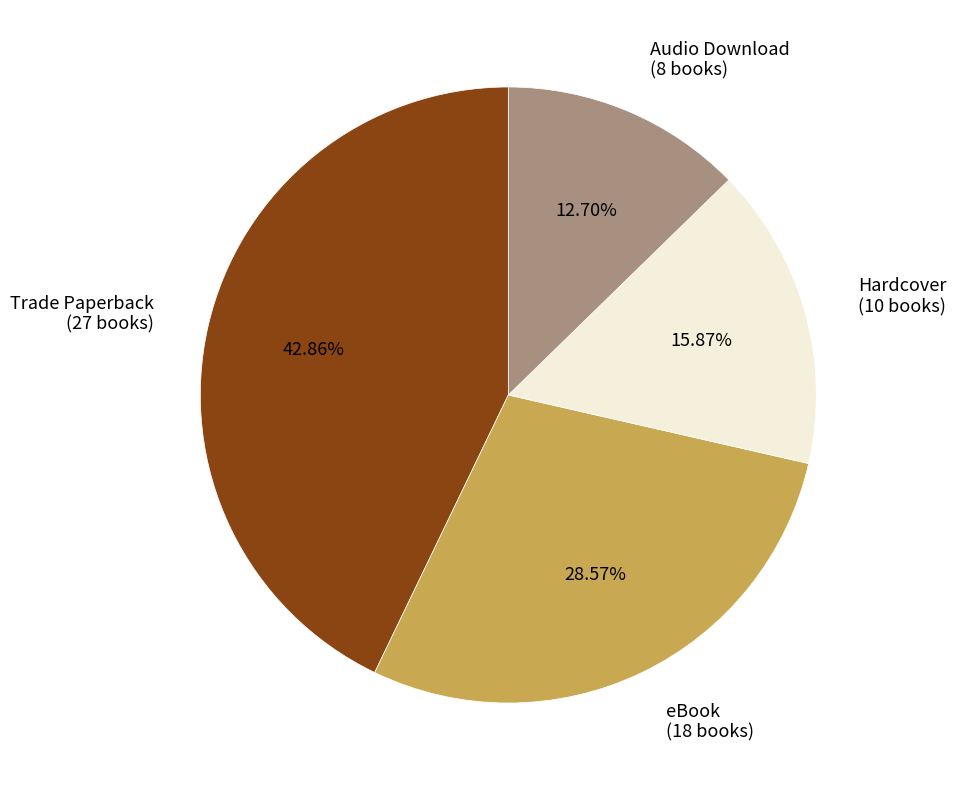

What is the total percentage of Audio Download and Trade Paperback?

55.6%